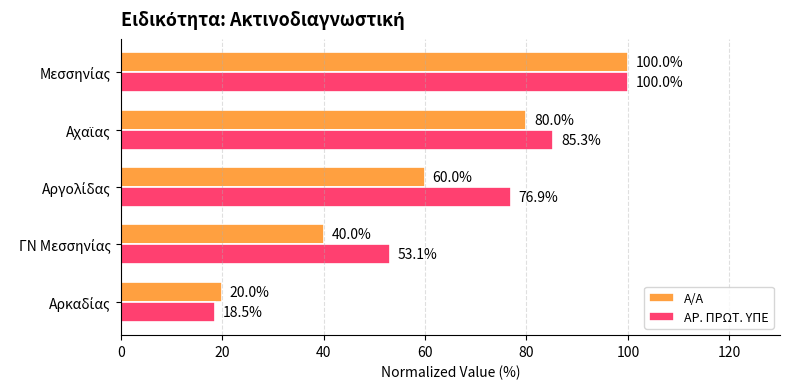

Which series has the widest spread of values?

ΑΡ. ΠΡΩΤ. ΥΠΕ